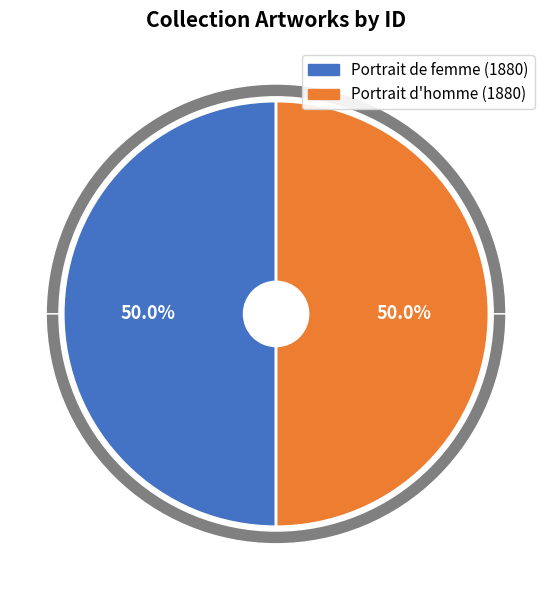

What is the majority slice?

Portrait de femme (1880)